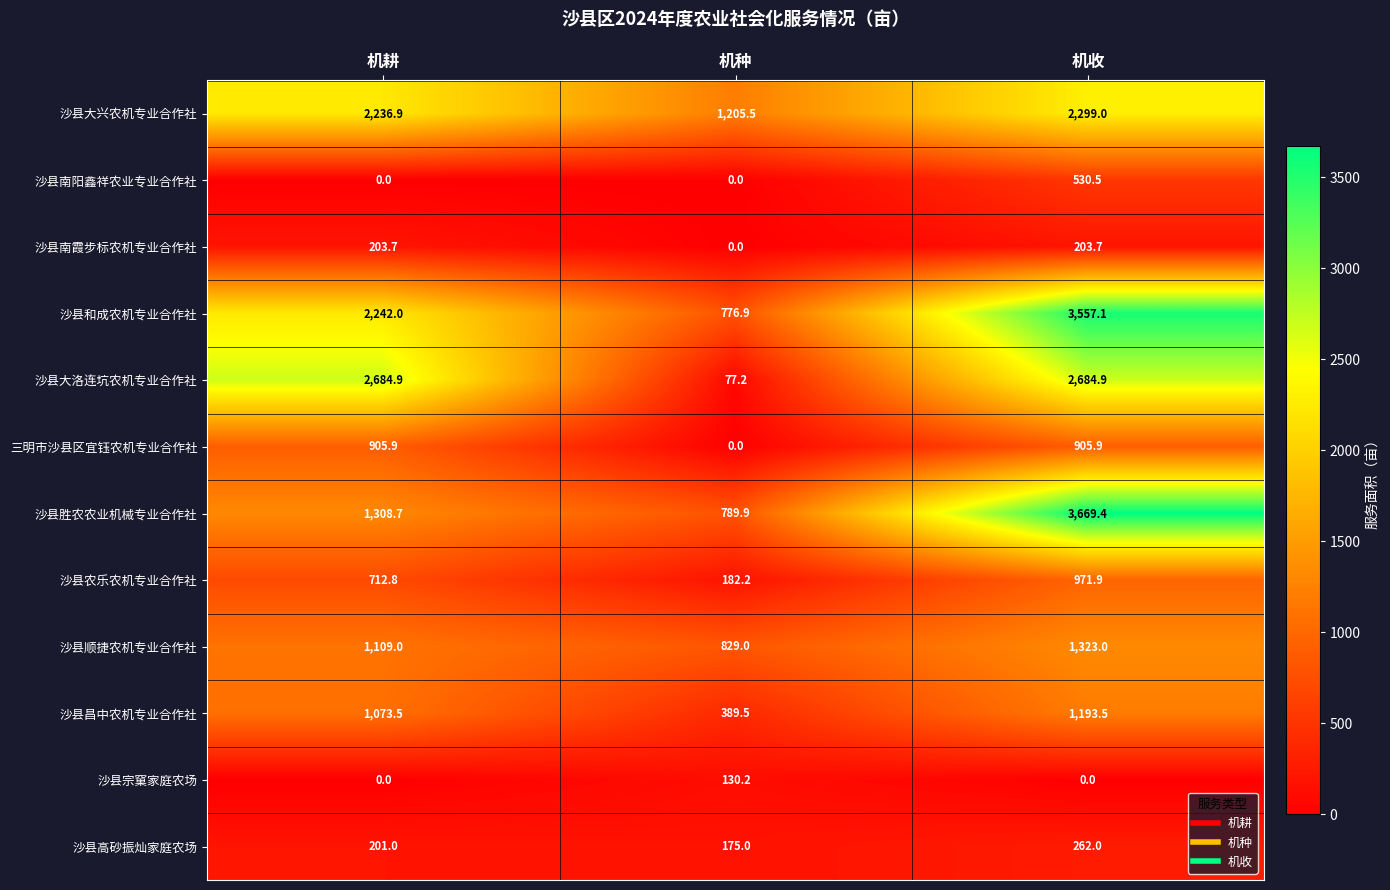

The value of 沙县和成农机专业合作社 at 机耕 is 2242.0. True or false?

True